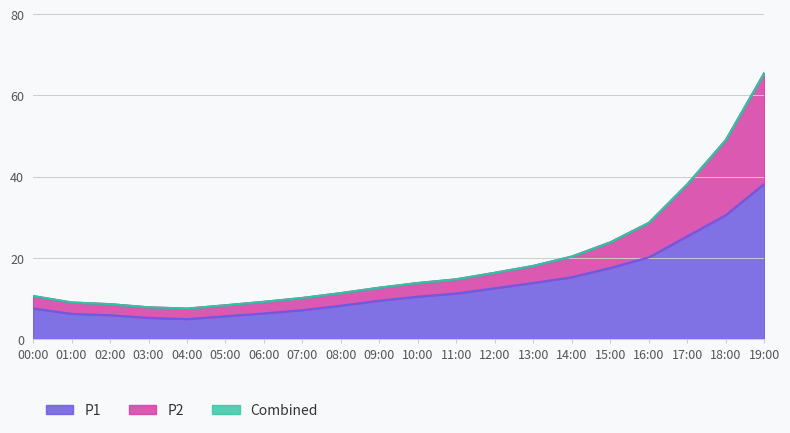

List the series in order of their peak value, highest first.

P2, Combined, P1